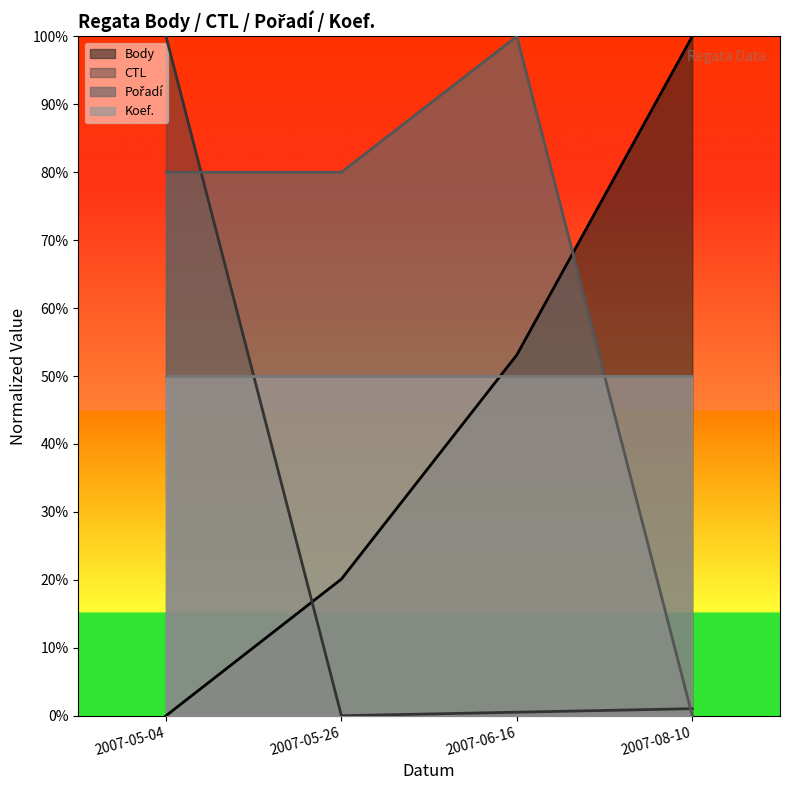

Does the chart display data point markers on the line(s)?

No